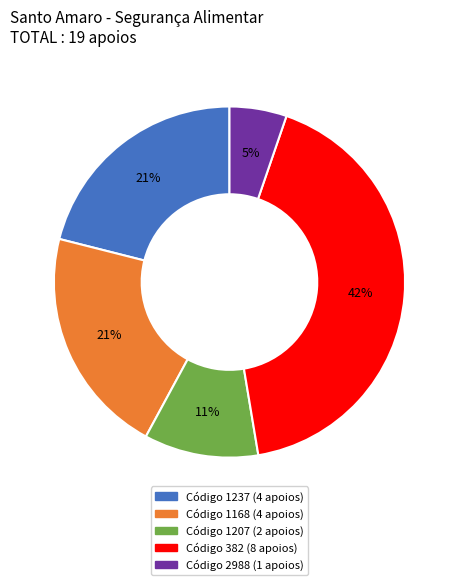

Is there a majority slice in this chart?

No